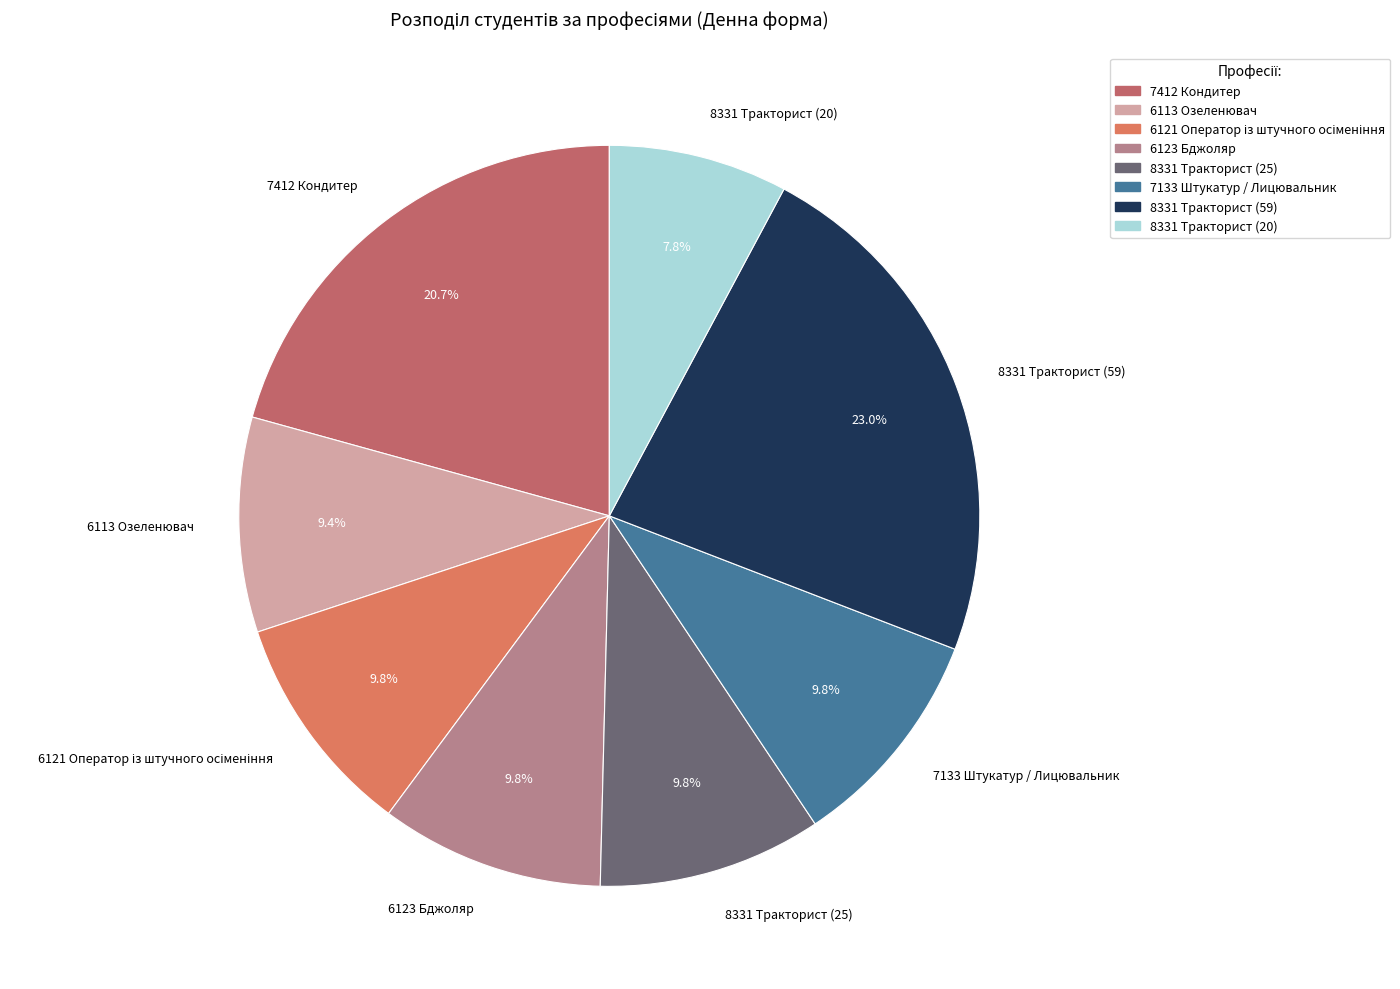

Is there a majority slice in this chart?

No